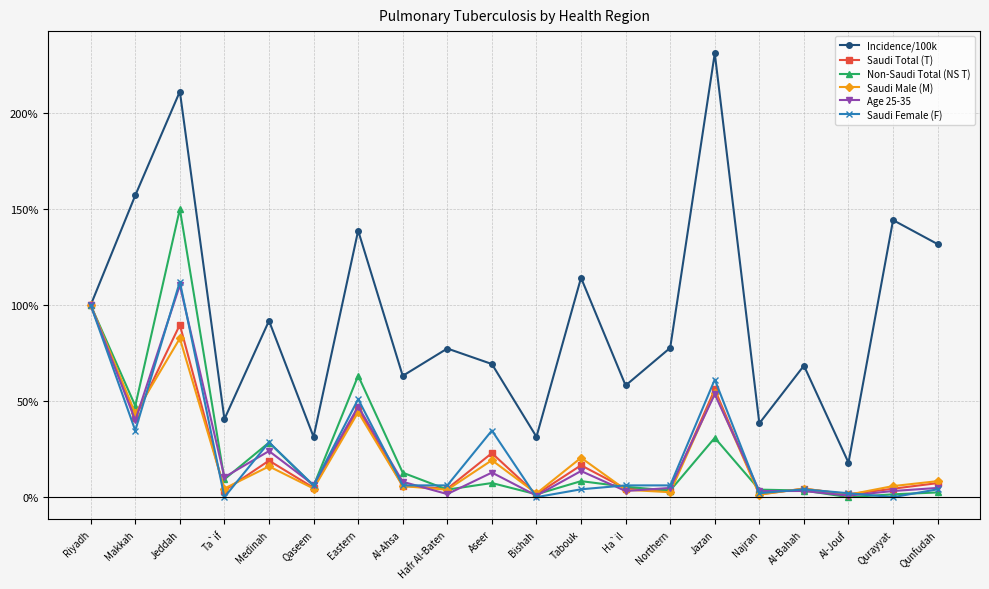

What is the difference between the maximum and second lowest values in the Saudi Male (M) series?

98.7